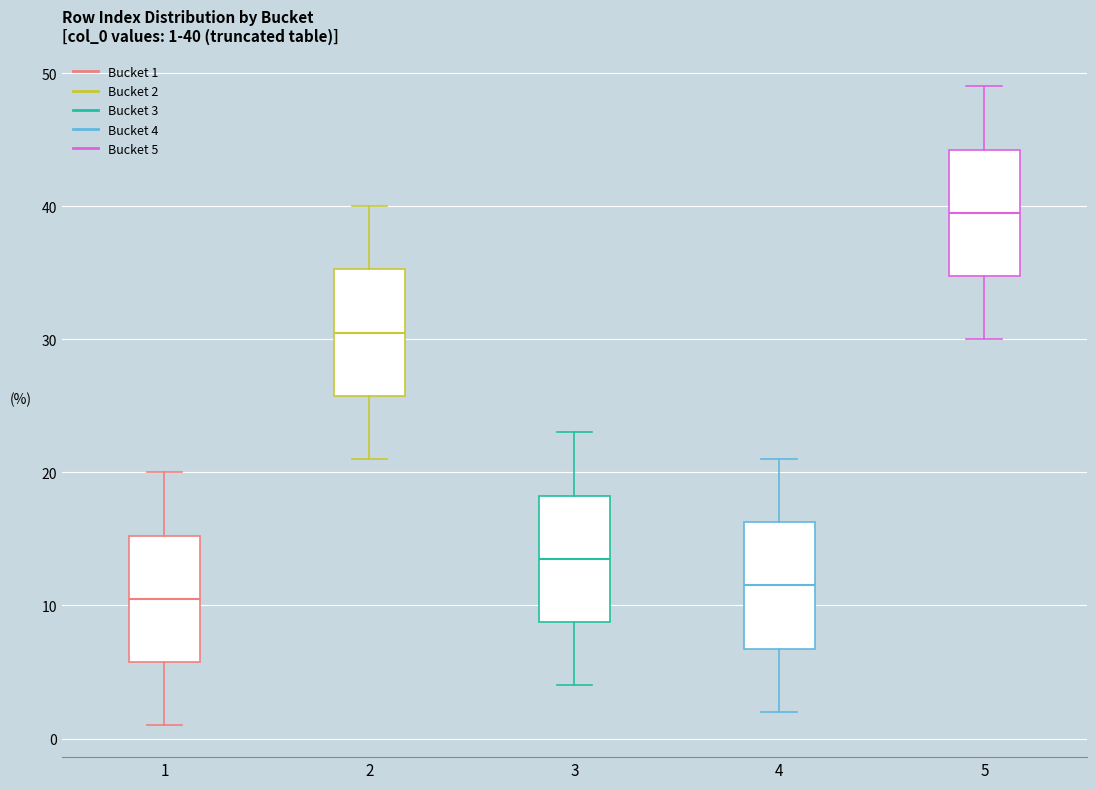

Which box has the highest median line?

5